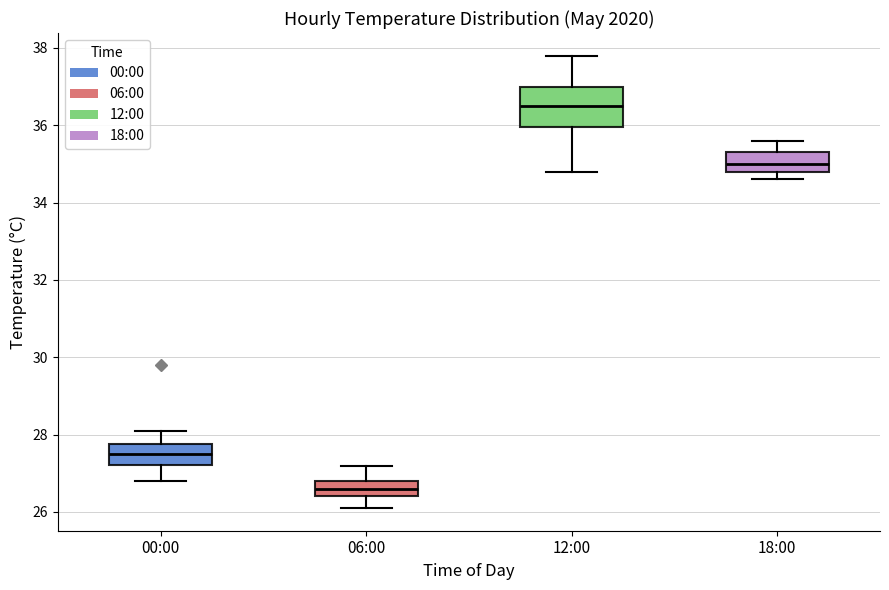

Where does the upper whisker of the box for 12:00 end on the y-axis? The values are not printed on the chart, so give them approximately, as read against the axis.

37.8